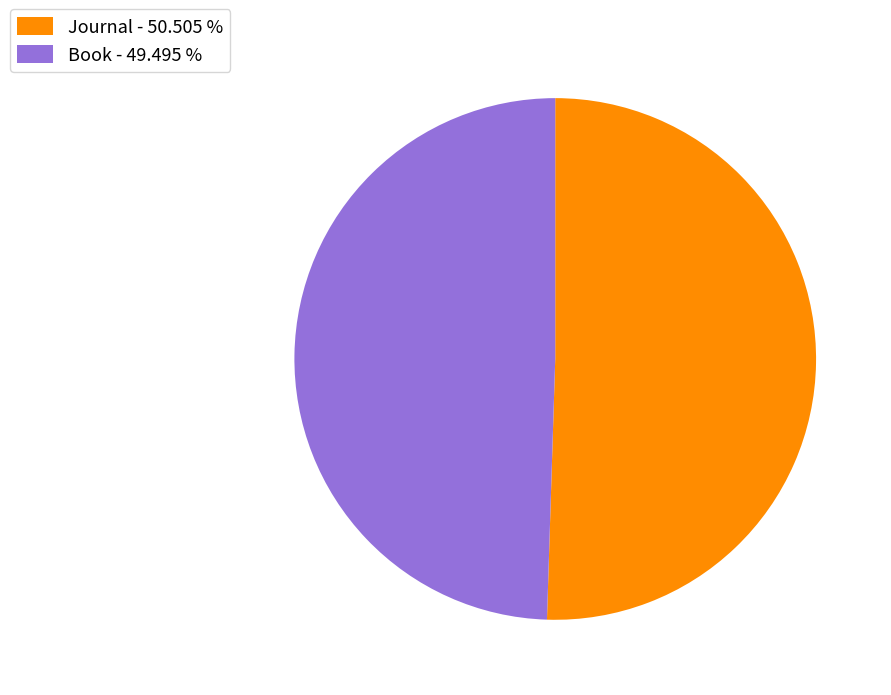

Count the number of slices in the pie.

2